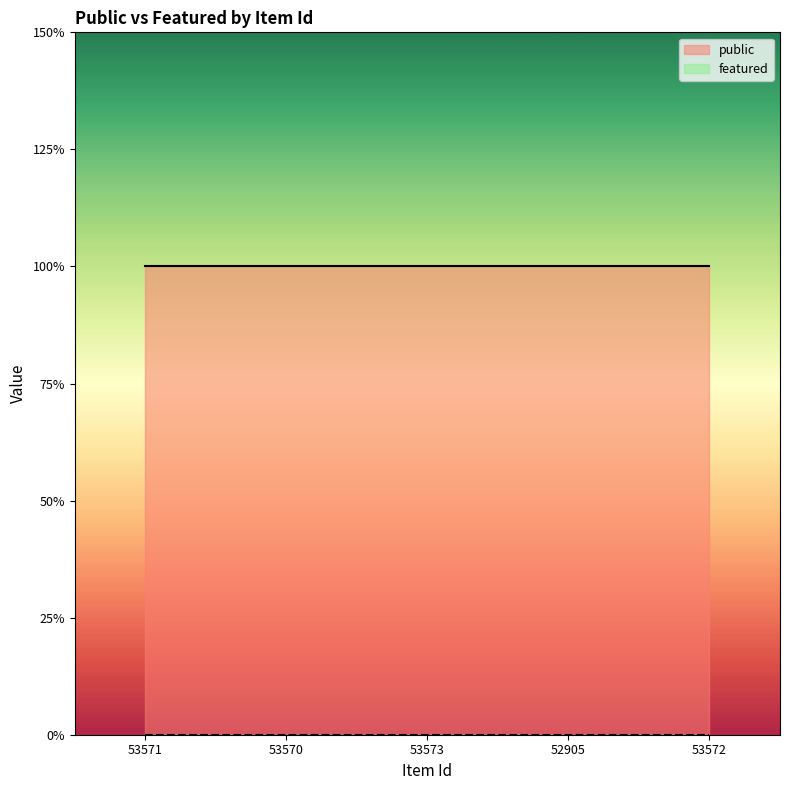

What is the label of the 4th point from the left?

52905